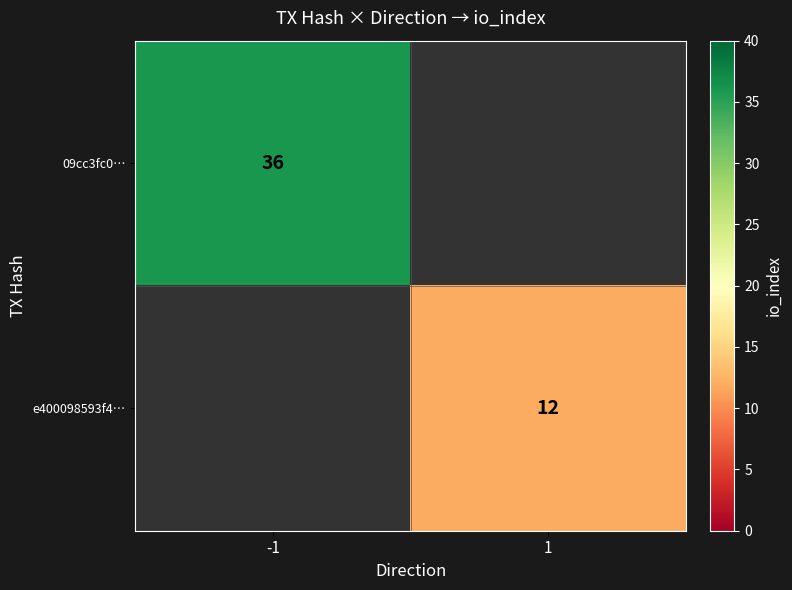

The value of 09cc3fc0… at -1 is 36. True or false?

True